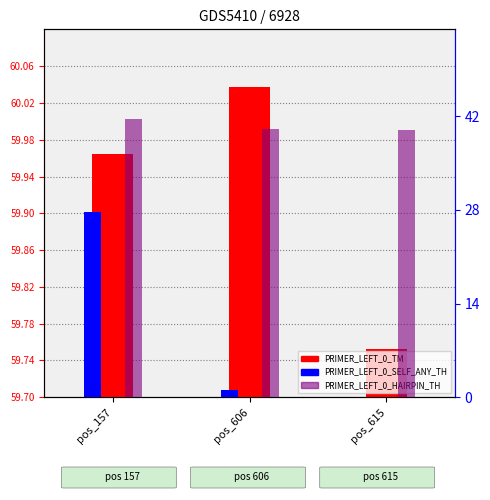

What are all the series names shown in the legend?

PRIMER_LEFT_0_TM, PRIMER_LEFT_0_SELF_ANY_TH, PRIMER_LEFT_0_HAIRPIN_TH